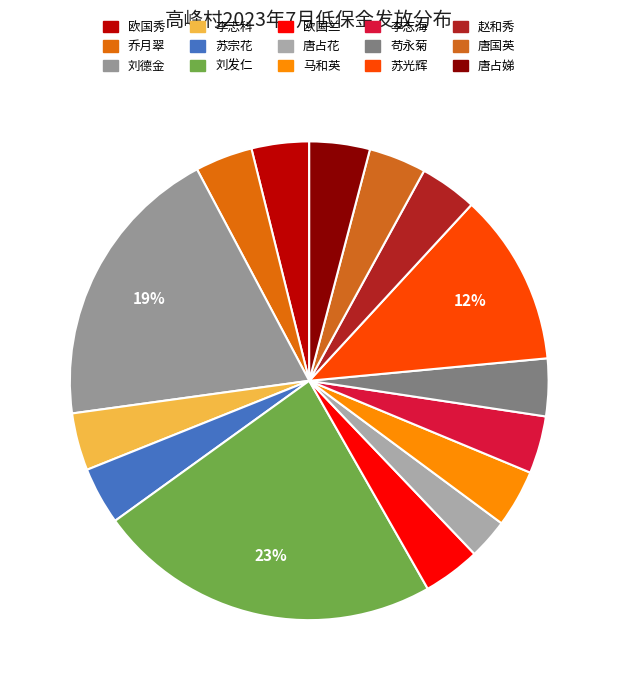

Count the number of slices in the pie.

15